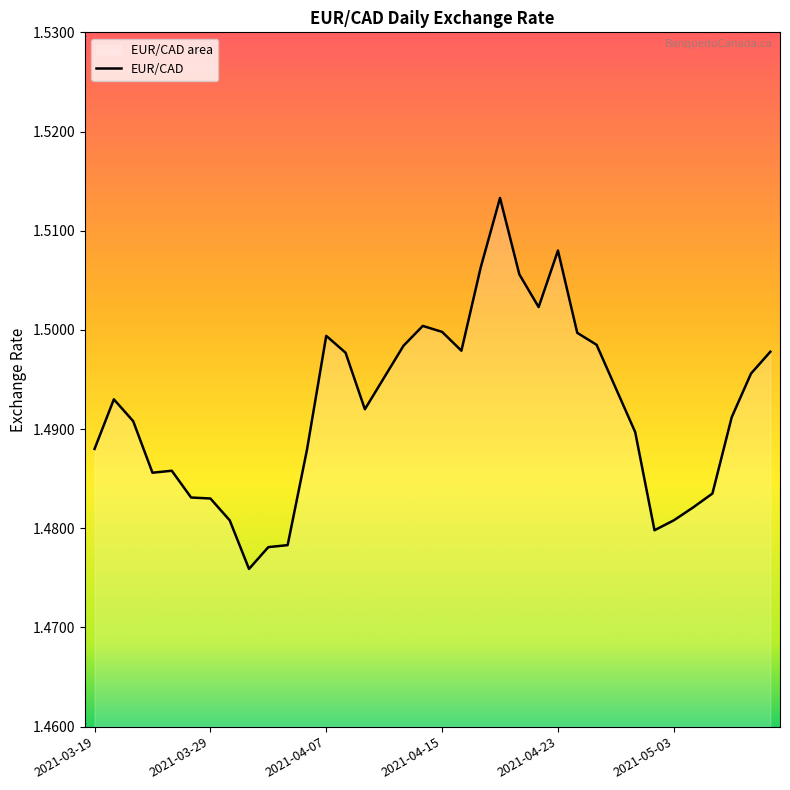

What is the ratio of the value at 2021-04-21 to the value at 2021-05-05?

1.0